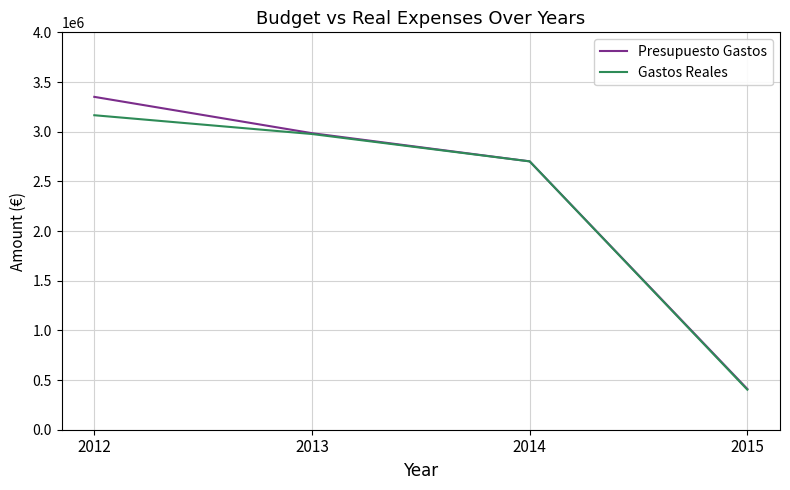

What are all the series names shown in the legend?

Presupuesto Gastos, Gastos Reales